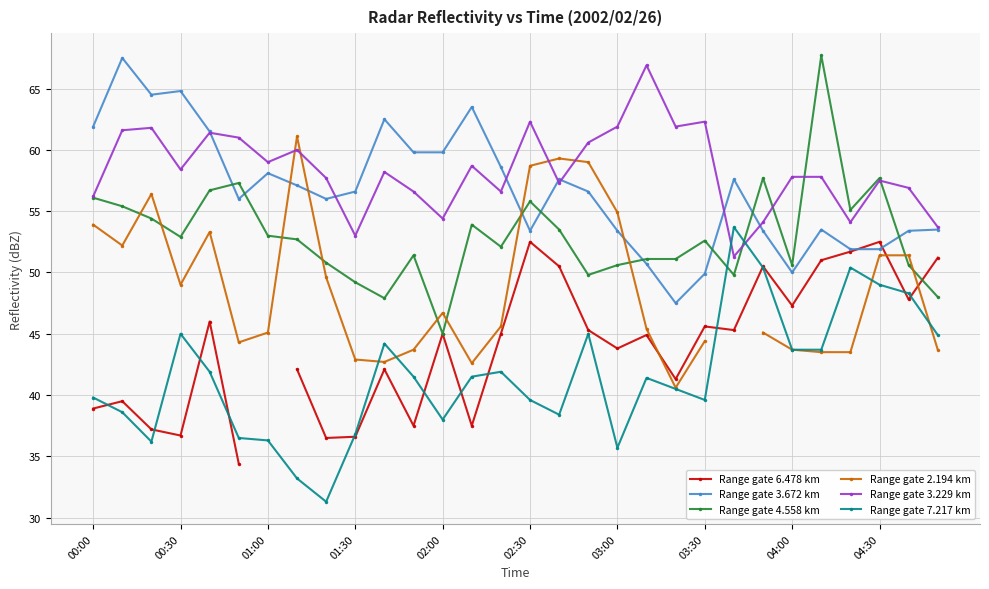

What is the difference between the second highest and second lowest values in the Range gate 6.478 km series?

16.0